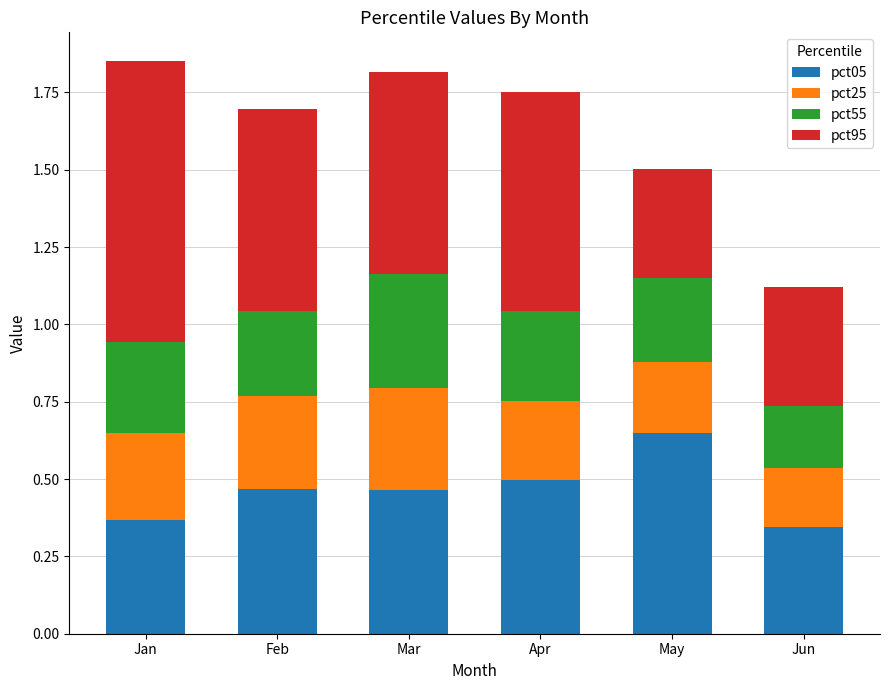

True or false: pct05 has a value of 0.3 at Jun.

True